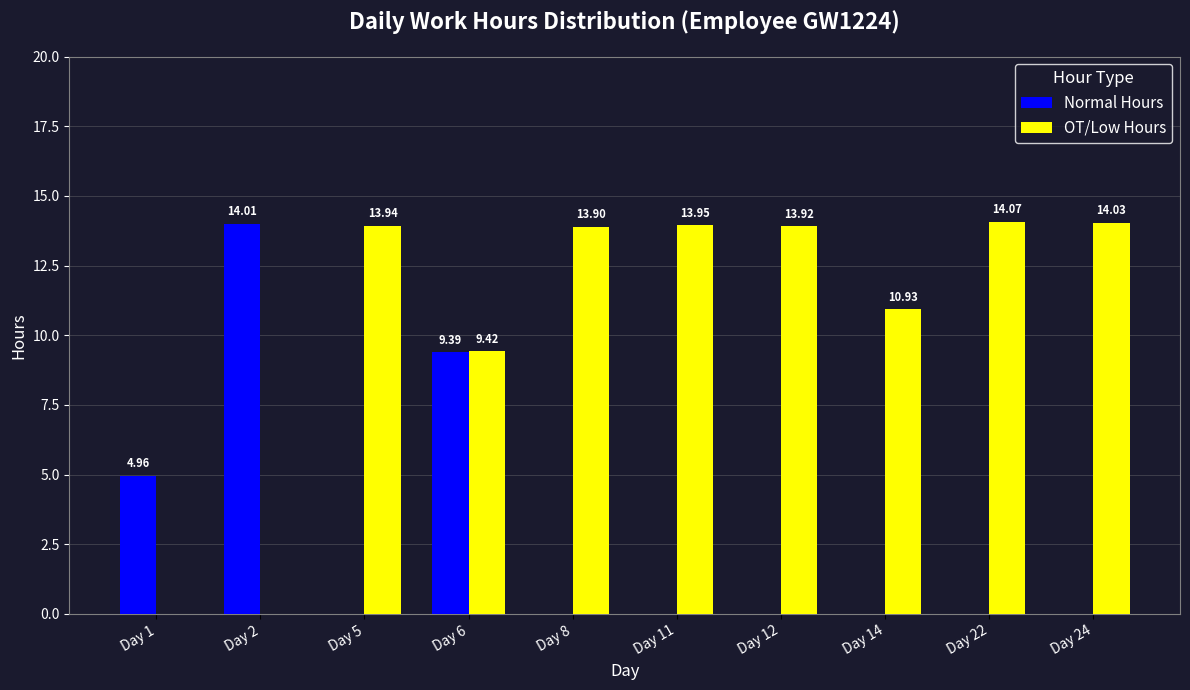

What is the maximum value for Normal Hours?

14.0